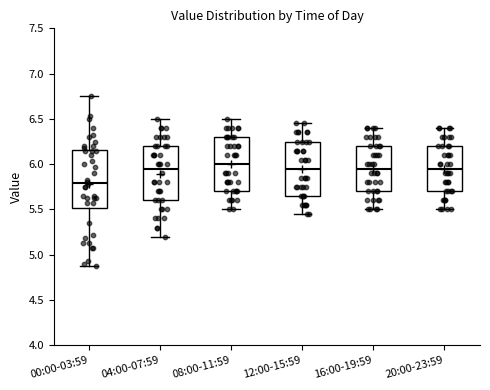

Which box has the lowest median line?

00:00-03:59